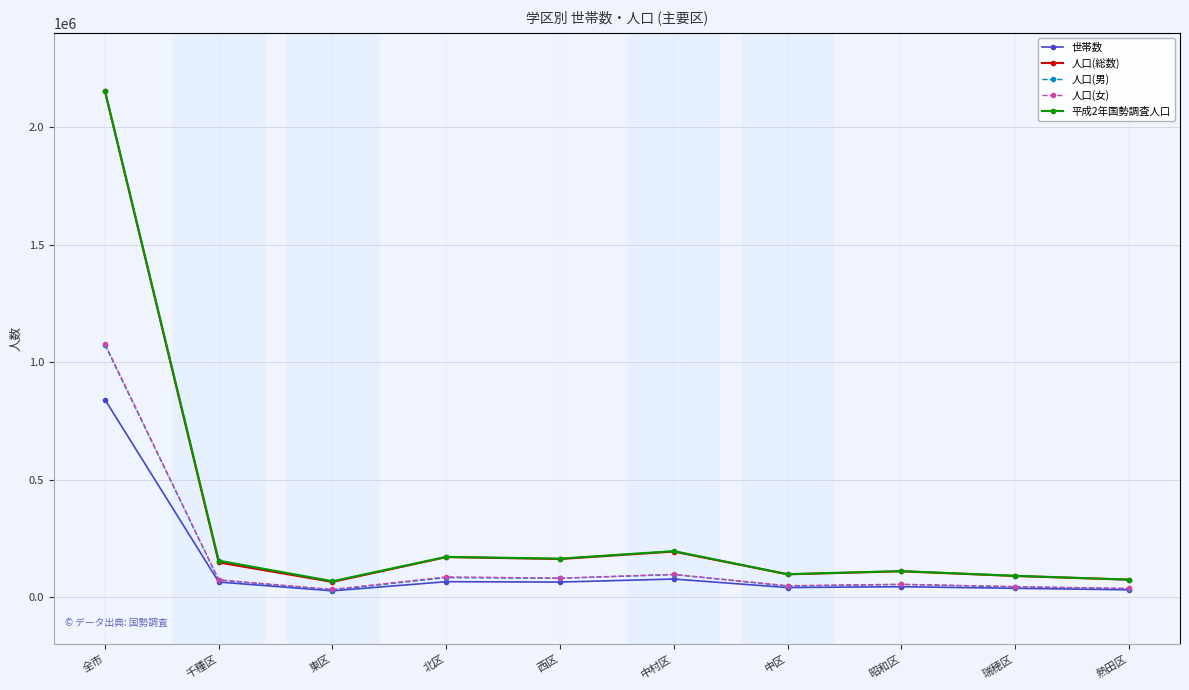

Which series changed the most between 中村区 and 昭和区?

平成2年国勢調査人口